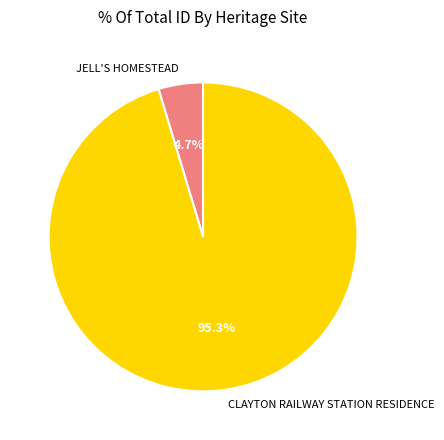

Combined, what portion of the pie is JELL'S HOMESTEAD and CLAYTON RAILWAY STATION RESIDENCE?

100.0%